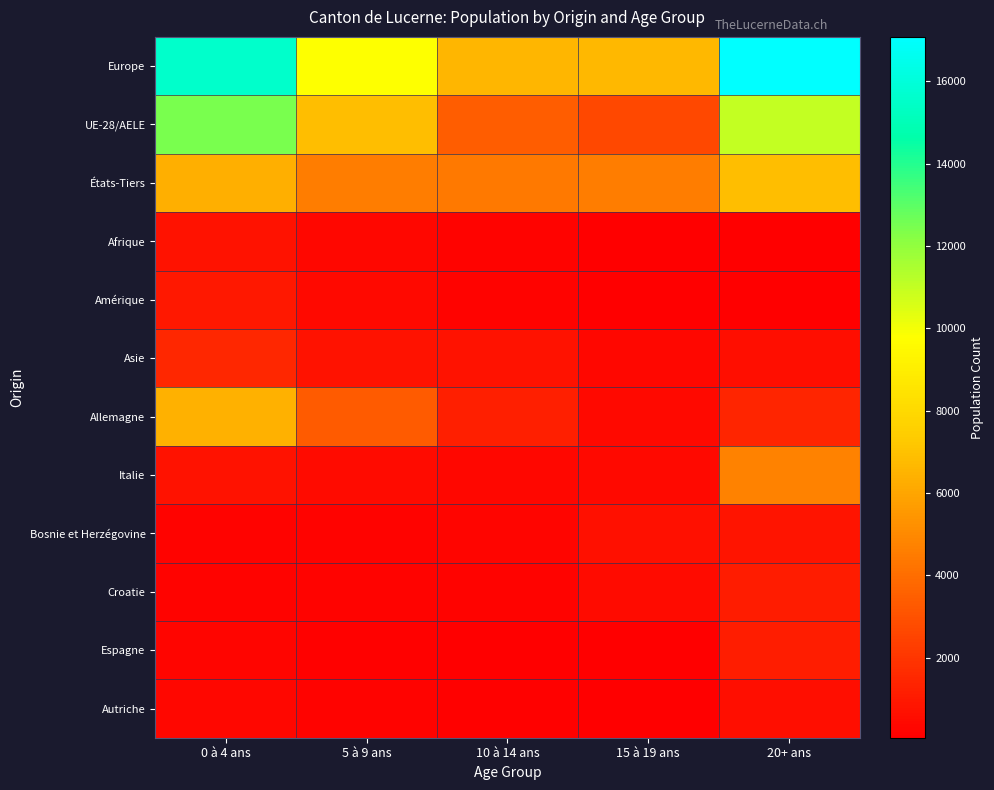

Reading right to left, what are all the values shown in this chart?

Europe: 20+ ans=17075	15 à 19 ans=6691	10 à 14 ans=6638	5 à 9 ans=9813	0 à 4 ans=15590
UE-28/AELE: 20+ ans=10971	15 à 19 ans=2661	10 à 14 ans=3395	5 à 9 ans=6860	0 à 4 ans=12488
États-Tiers: 20+ ans=6902	15 à 19 ans=4566	10 à 14 ans=4420	5 à 9 ans=4574	0 à 4 ans=6355
Afrique: 20+ ans=76	15 à 19 ans=86	10 à 14 ans=206	5 à 9 ans=363	0 à 4 ans=763
Amérique: 20+ ans=60	15 à 19 ans=101	10 à 14 ans=194	5 à 9 ans=455	0 à 4 ans=962
Asie: 20+ ans=657	15 à 19 ans=340	10 à 14 ans=764	5 à 9 ans=776	0 à 4 ans=1472
Allemagne: 20+ ans=1442	15 à 19 ans=447	10 à 14 ans=1192	5 à 9 ans=3383	0 à 4 ans=6421
Italie: 20+ ans=4715	15 à 19 ans=429	10 à 14 ans=380	5 à 9 ans=499	0 à 4 ans=768
Bosnie et Herzégovine: 20+ ans=805	15 à 19 ans=669	10 à 14 ans=260	5 à 9 ans=246	0 à 4 ans=223
Croatie: 20+ ans=1098	15 à 19 ans=473	10 à 14 ans=234	5 à 9 ans=228	0 à 4 ans=224
Espagne: 20+ ans=1133	15 à 19 ans=99	10 à 14 ans=107	5 à 9 ans=131	0 à 4 ans=302
Autriche: 20+ ans=606	15 à 19 ans=108	10 à 14 ans=133	5 à 9 ans=246	0 à 4 ans=371